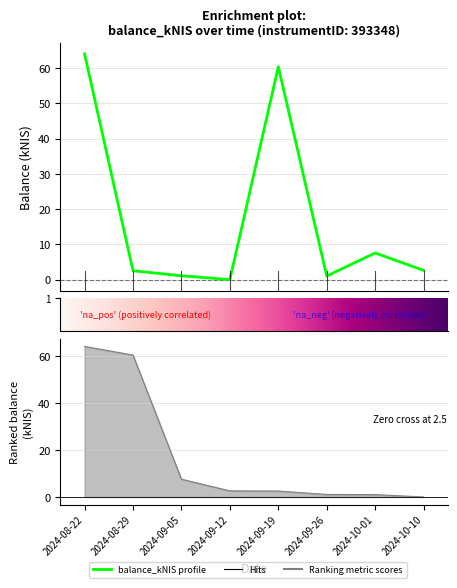

Reading right to left, transcribe all the data shown in this chart.

2.6	7.6	1.0	60.4	0.0	1.1	2.5	64.0